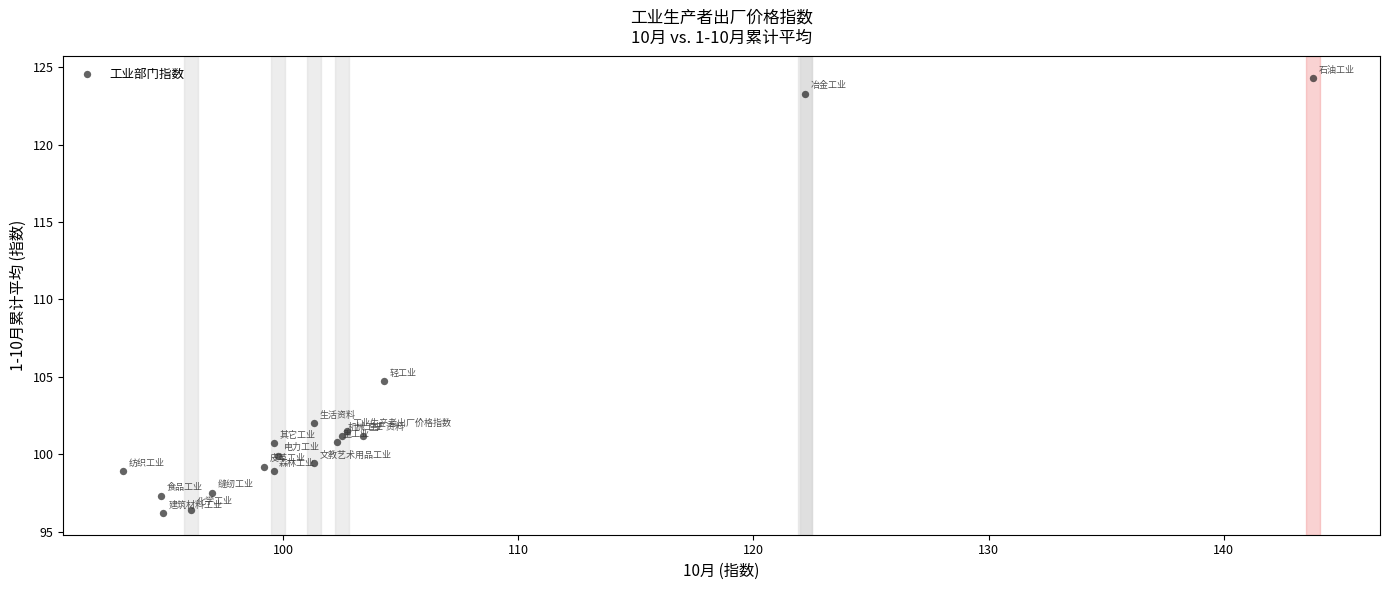

What Y value in the scatter plot is closest to 110?

104.7